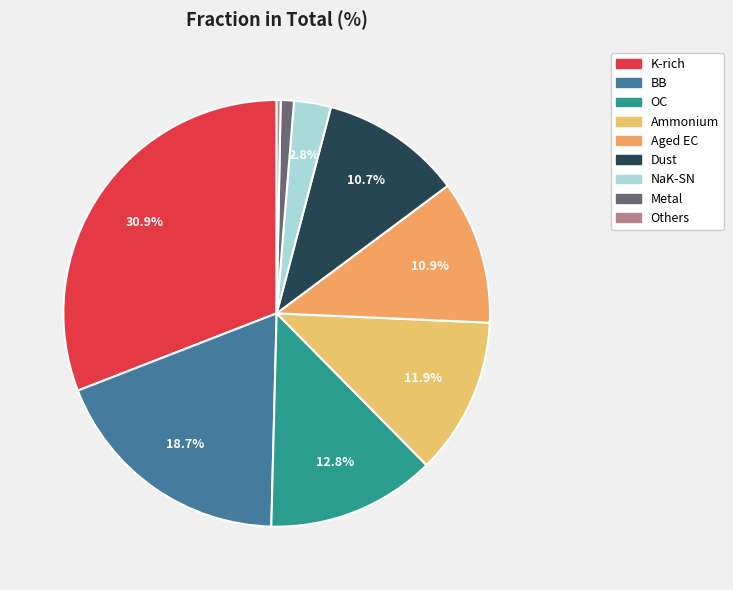

To the nearest percent, what percentage of the pie is Metal?

1%